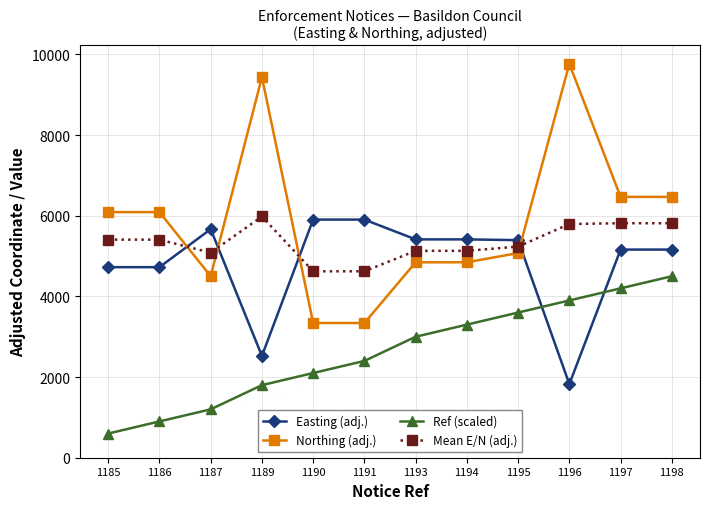

At which label is Ref (scaled) closest to 2550?

1191